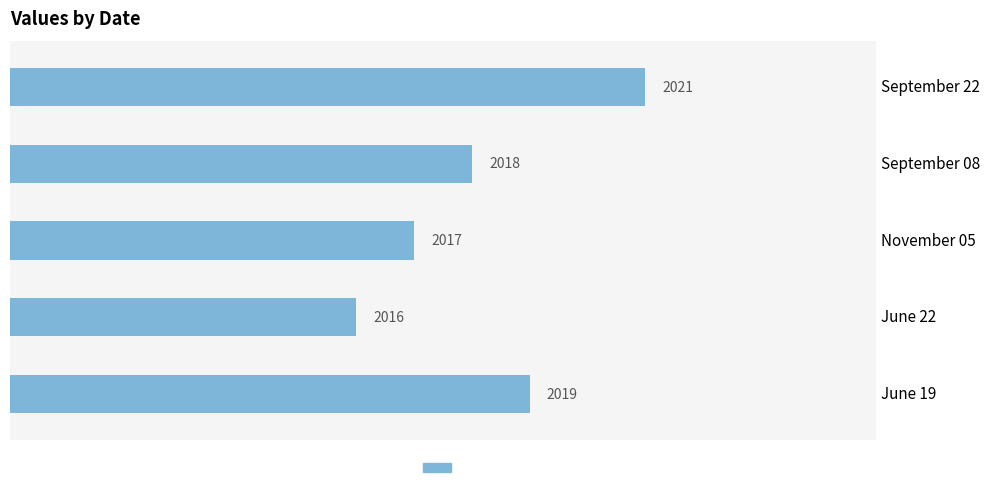

What is the sum of the values at September 22 and November 05?

4038